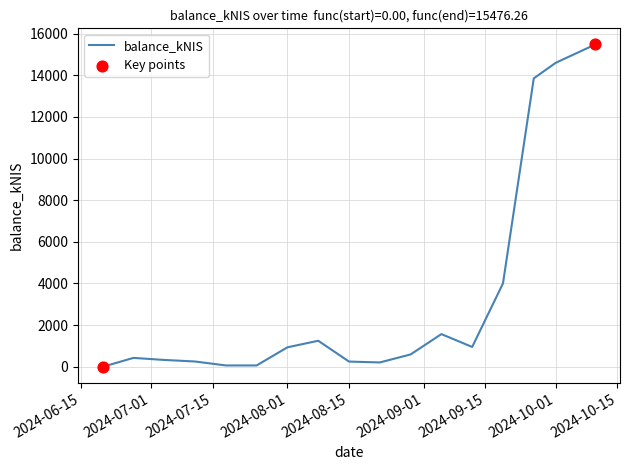

What is the maximum value shown in the chart?

15476.3